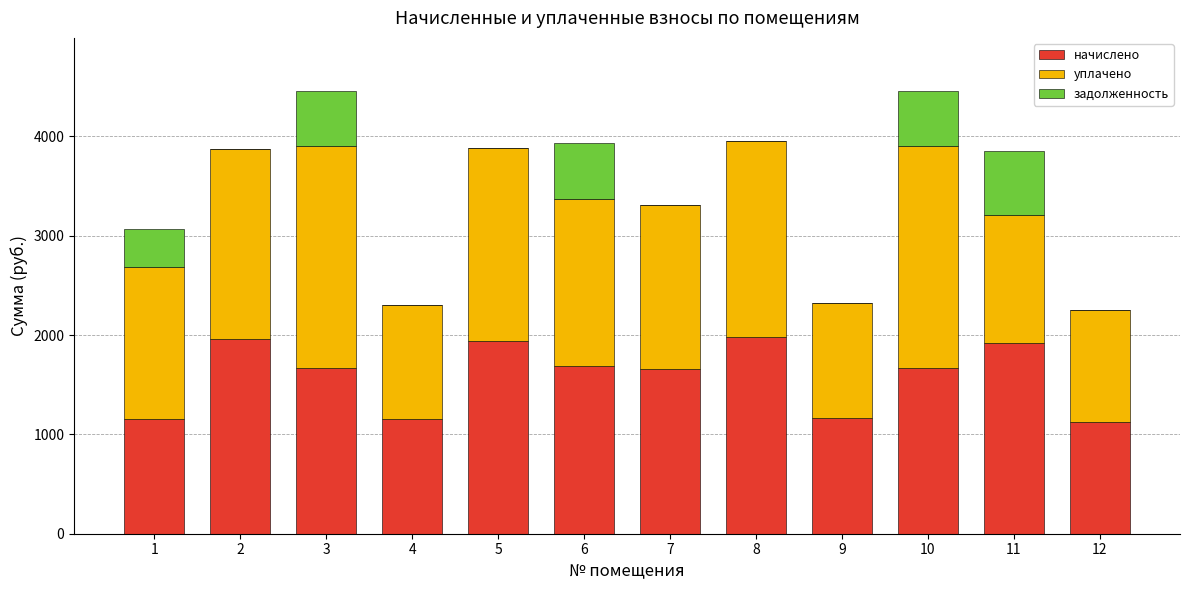

The value of начислено at 1 is 644.6. True or false?

False